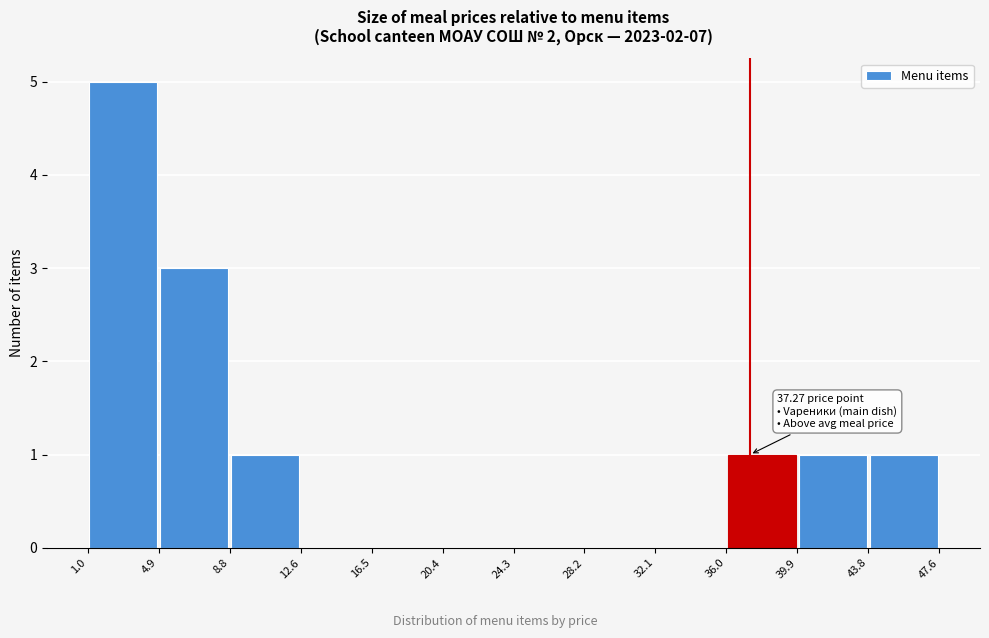

Over which range of the x-axis is the bar tallest?

1.0 to 4.9